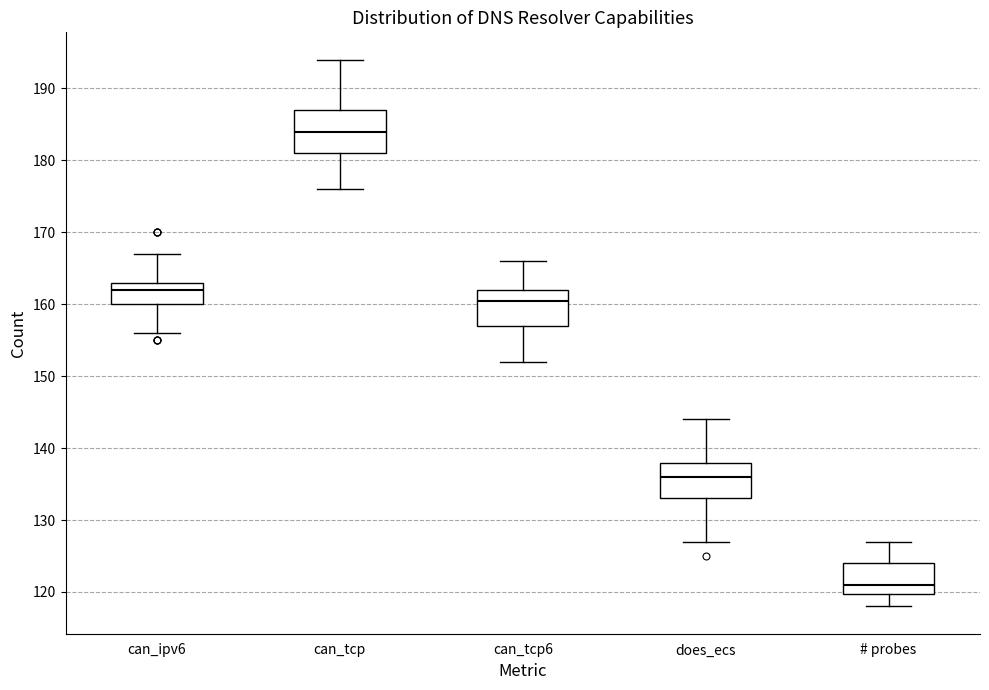

Which box is the tallest, from its lower edge to its upper edge?

can_tcp